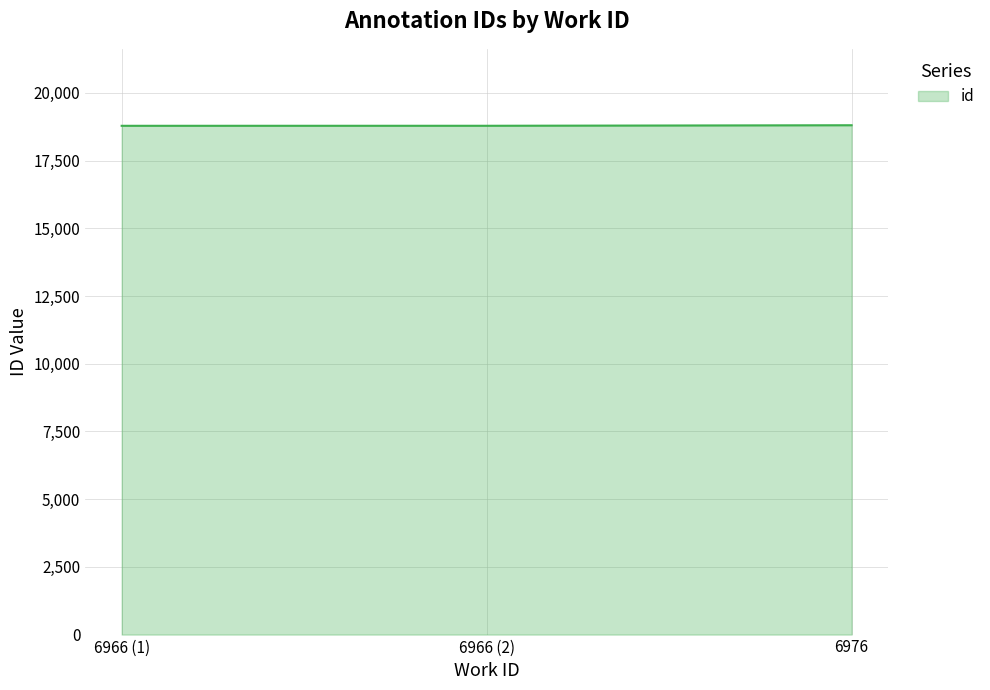

What is the greatest value displayed?

18803